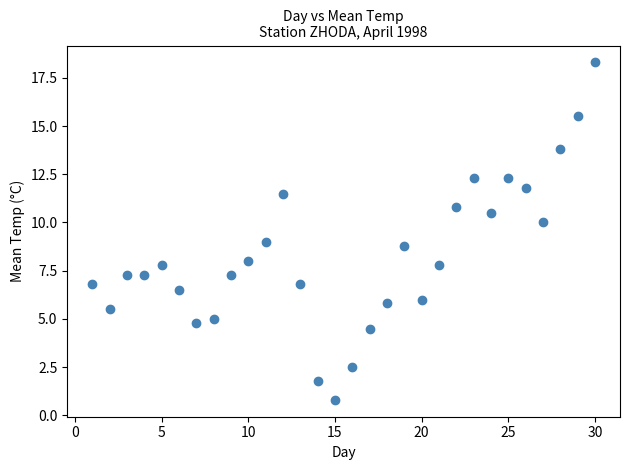

What is the range of Y values (max minus min)?

17.5